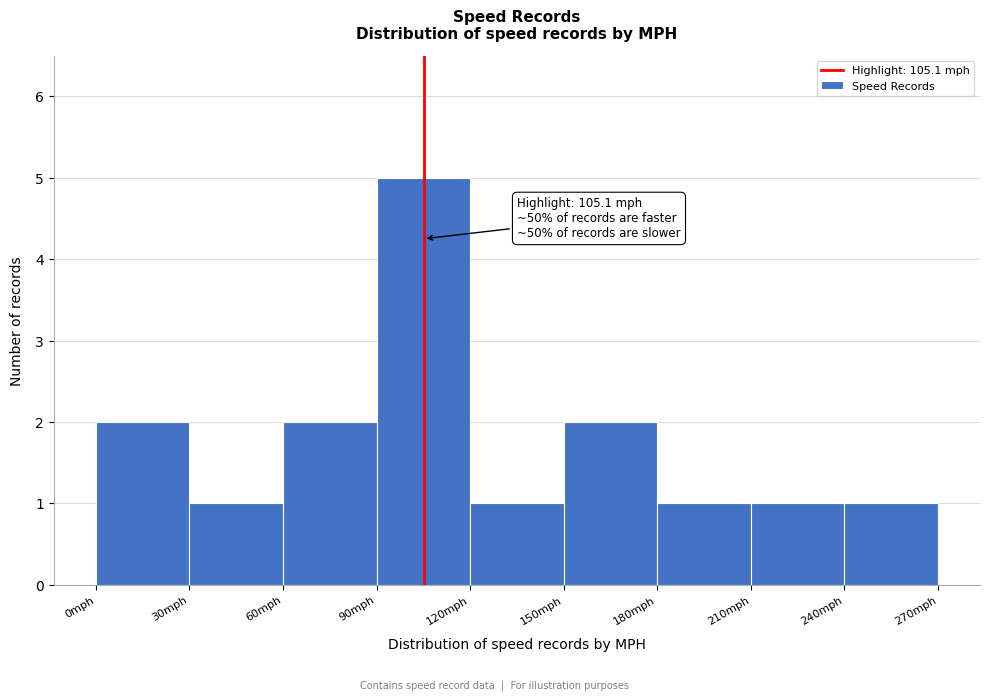

Over which range of the x-axis is the bar tallest?

90 to 120